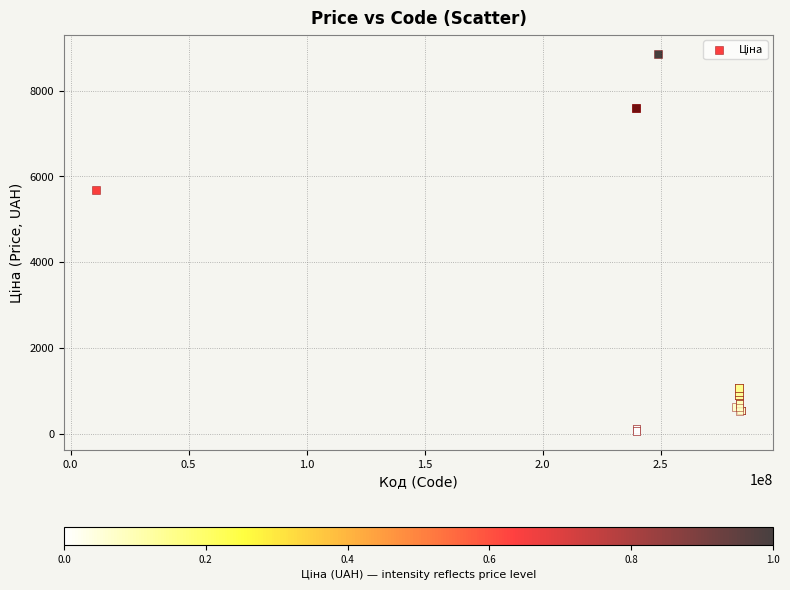

What Y value in the scatter plot is closest to 4456?

5673.8